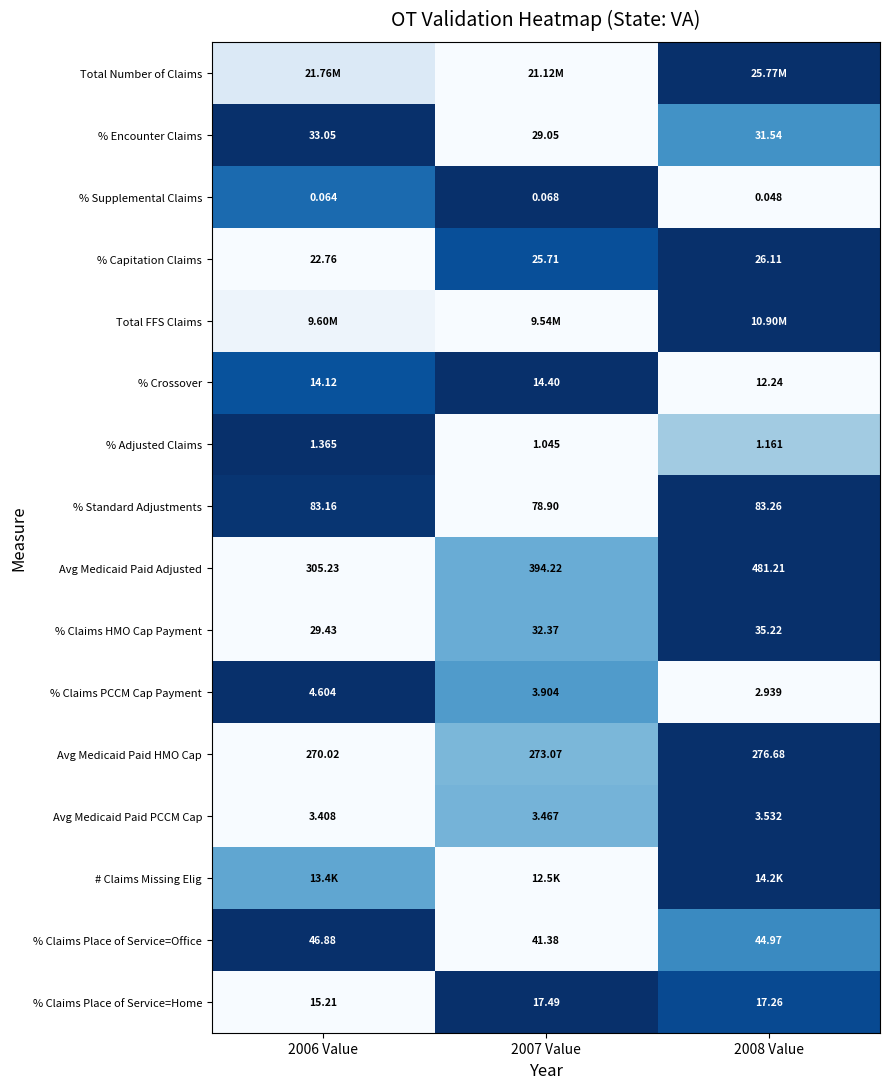

Is the value of Avg Medicaid Paid PCCM Cap at 2006 Value greater than the value of % Crossover at 2008 Value?

No